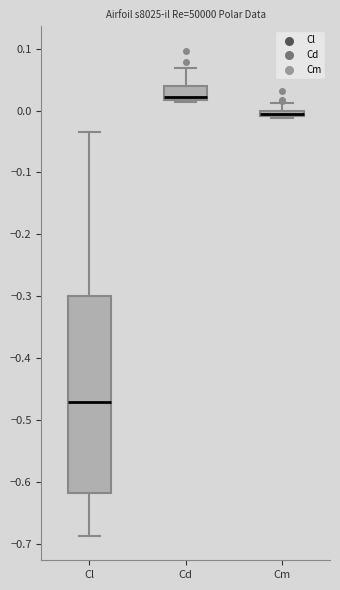

Where is the upper edge of the box for Cl on the y-axis? The values are not printed on the chart, so give them approximately, as read against the axis.

-0.30